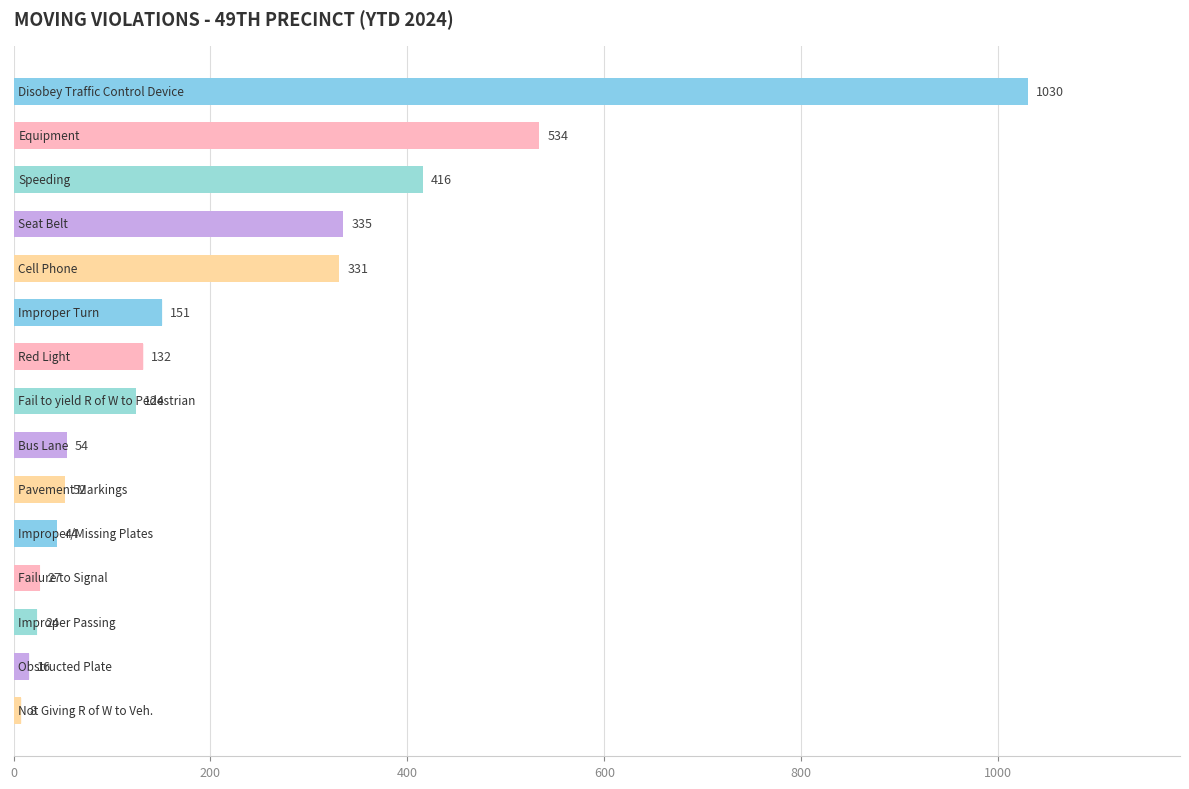

What is the sum of all values?

3278